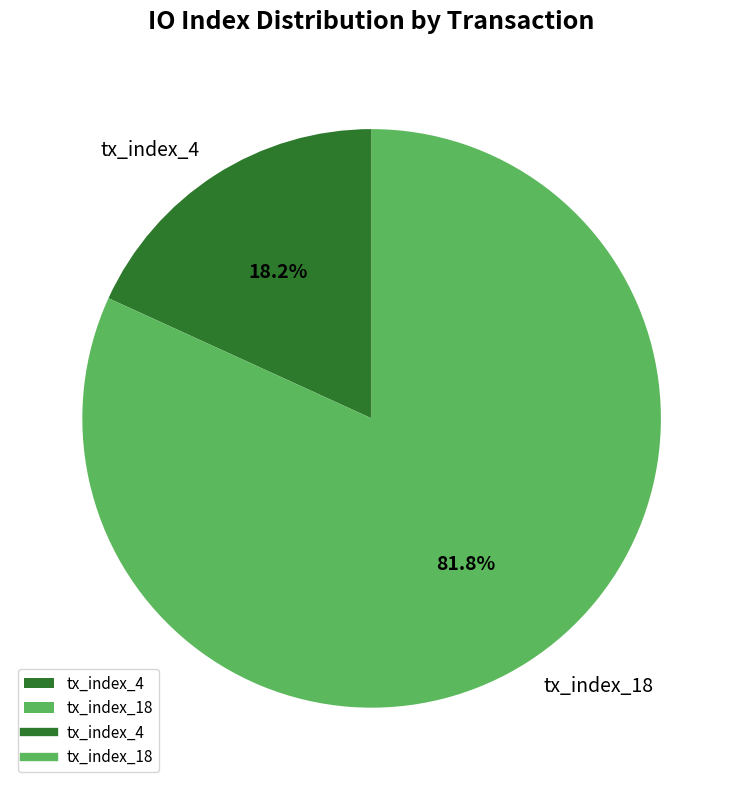

Rank the categories by value from lowest to highest.

tx_index_4, tx_index_18